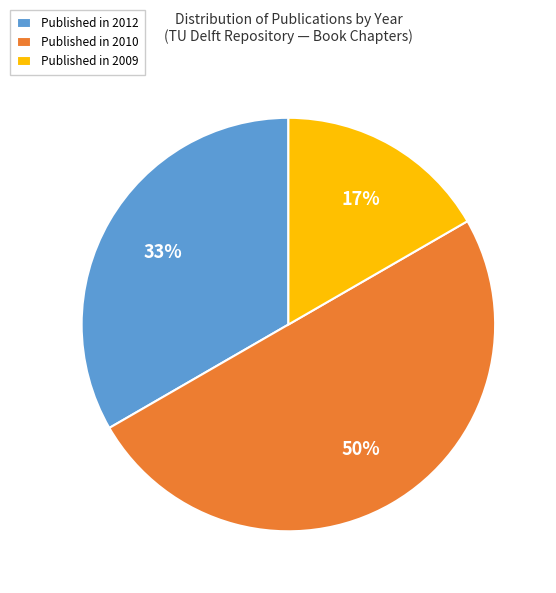

To the nearest percent, what is the combined percentage of Published in 2009 and Published in 2012?

50%